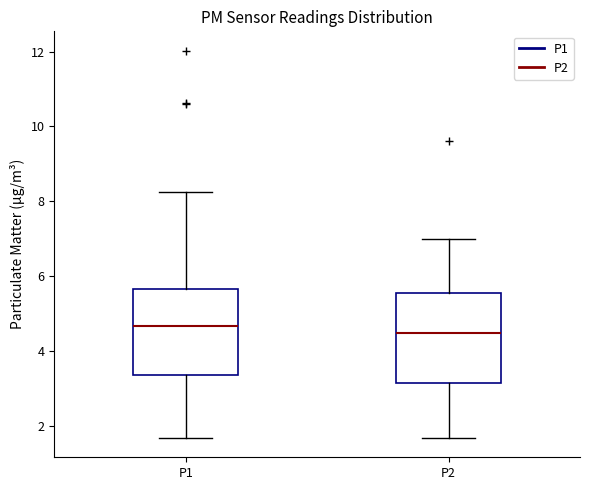

Where is the lower edge of the box for P2 on the y-axis? The values are not printed on the chart, so give them approximately, as read against the axis.

3.2